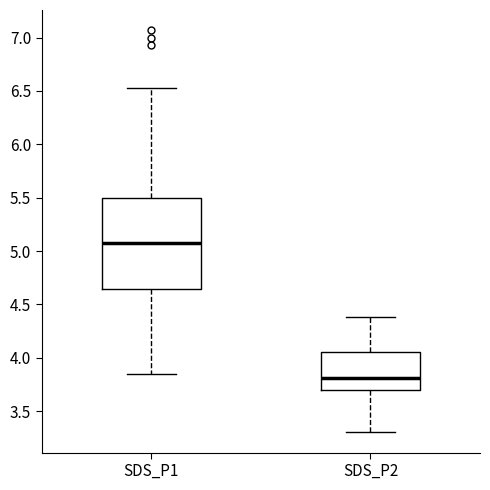

Where is the upper edge of the box for SDS_P1 on the y-axis? The values are not printed on the chart, so give them approximately, as read against the axis.

5.50